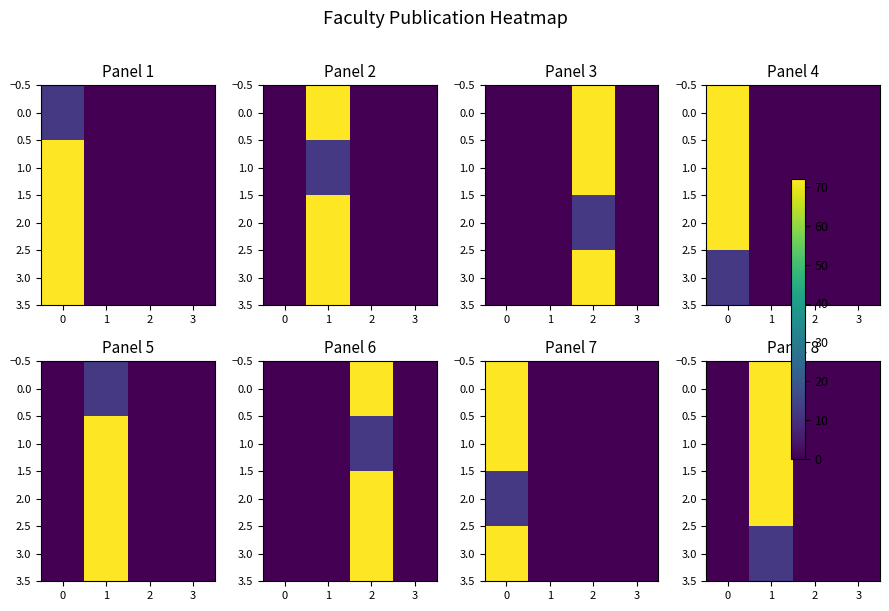

True or false: 1.0 has a value of 40 at 3.

False